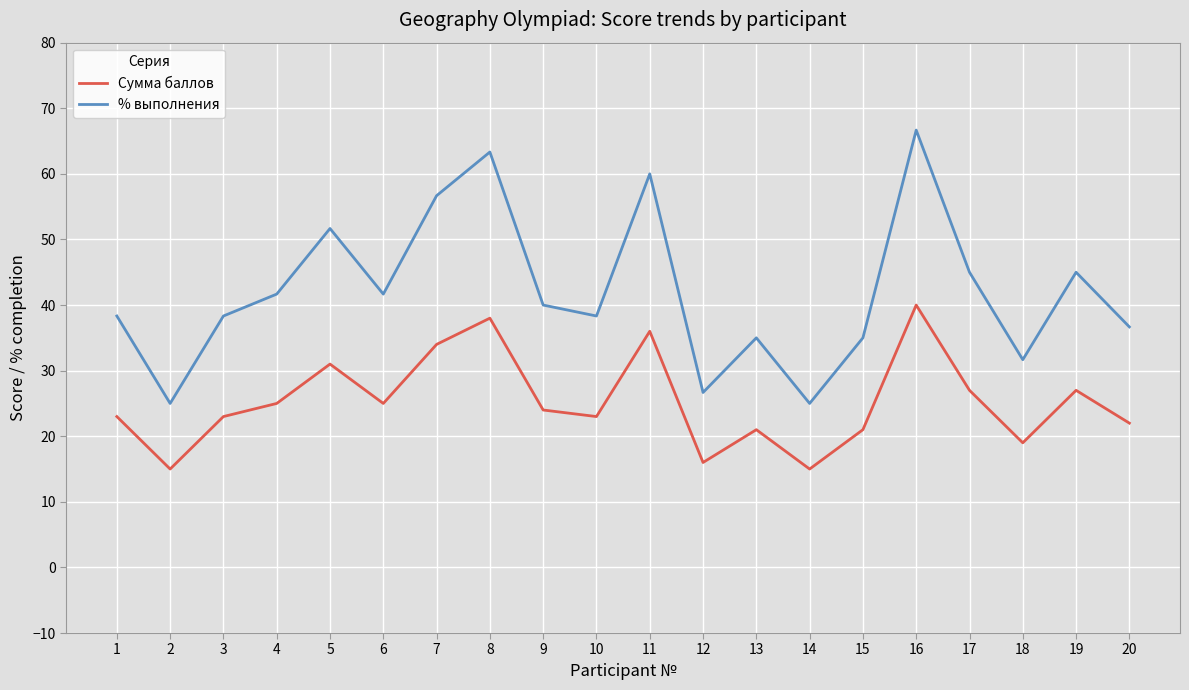

Reading left to right, transcribe all the data shown in this chart.

Сумма баллов: 1=23.0	2=15.0	3=23.0	4=25.0	5=31.0	6=25.0	7=34.0	8=38.0	9=24.0	10=23.0	11=36.0	12=16.0	13=21.0	14=15.0	15=21.0	16=40.0	17=27.0	18=19.0	19=27.0	20=22.0
% выполнения: 1=38.3	2=25.0	3=38.3	4=41.7	5=51.7	6=41.7	7=56.7	8=63.3	9=40.0	10=38.3	11=60.0	12=26.7	13=35.0	14=25.0	15=35.0	16=66.7	17=45.0	18=31.7	19=45.0	20=36.7